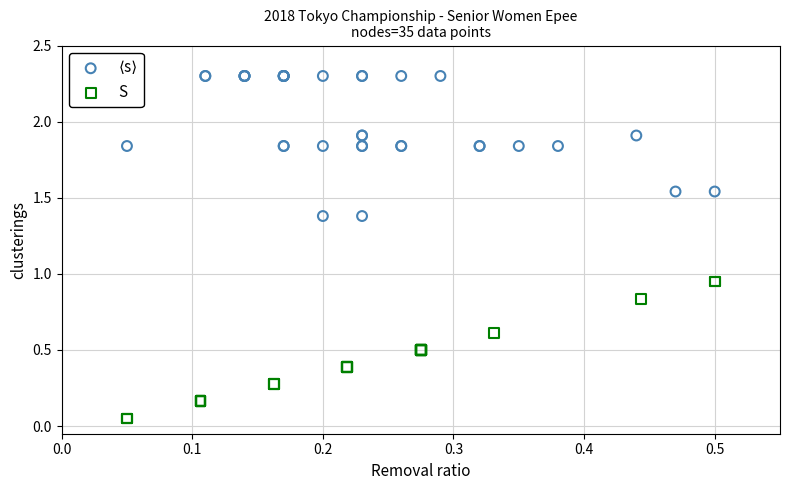

Which series reaches the minimum Y coordinate?

S